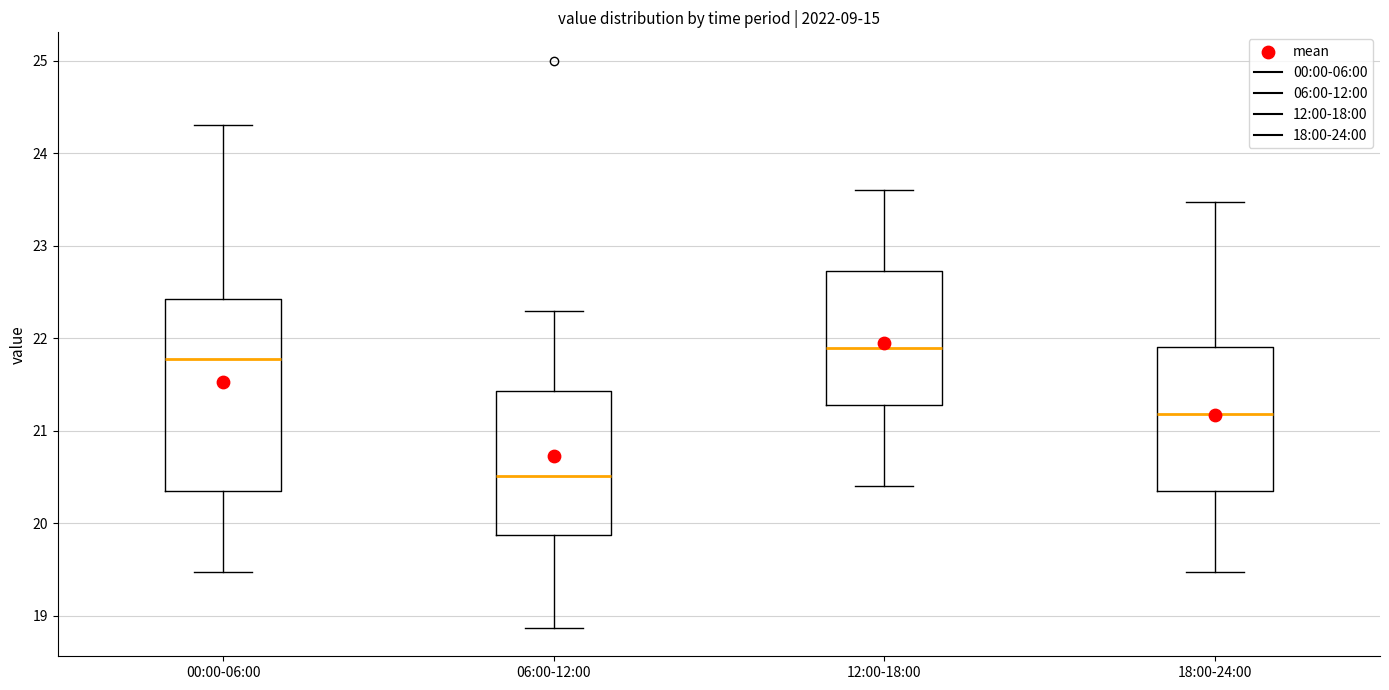

Where is the lower edge of the box for 18:00-24:00 on the y-axis? The values are not printed on the chart, so give them approximately, as read against the axis.

20.3